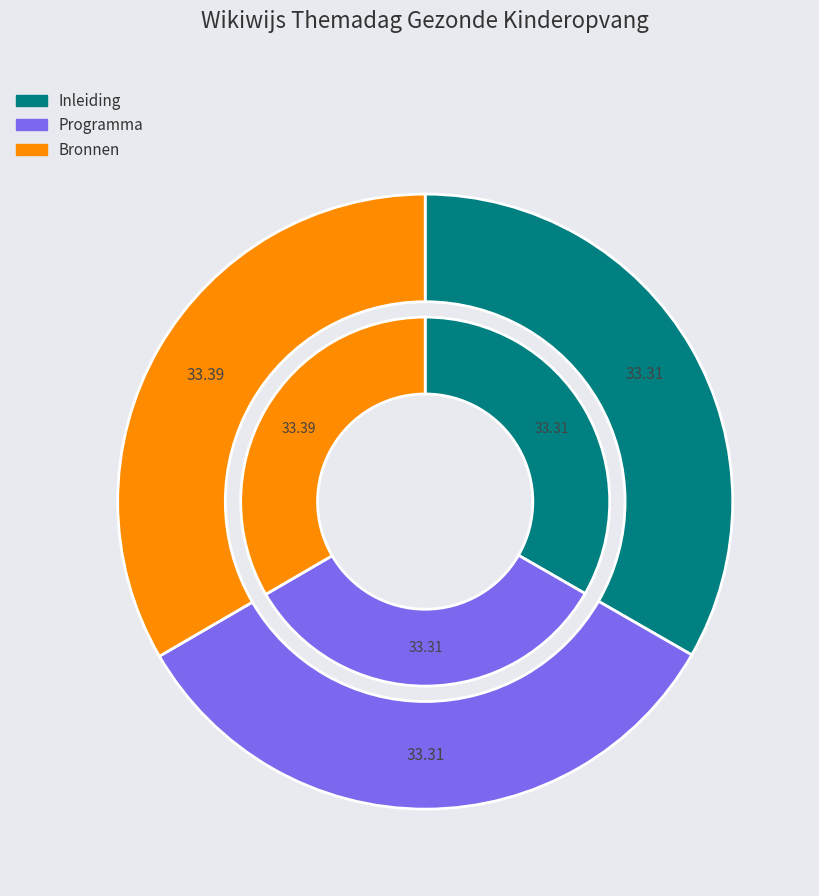

Which category has the smallest portion of the pie?

Inleiding